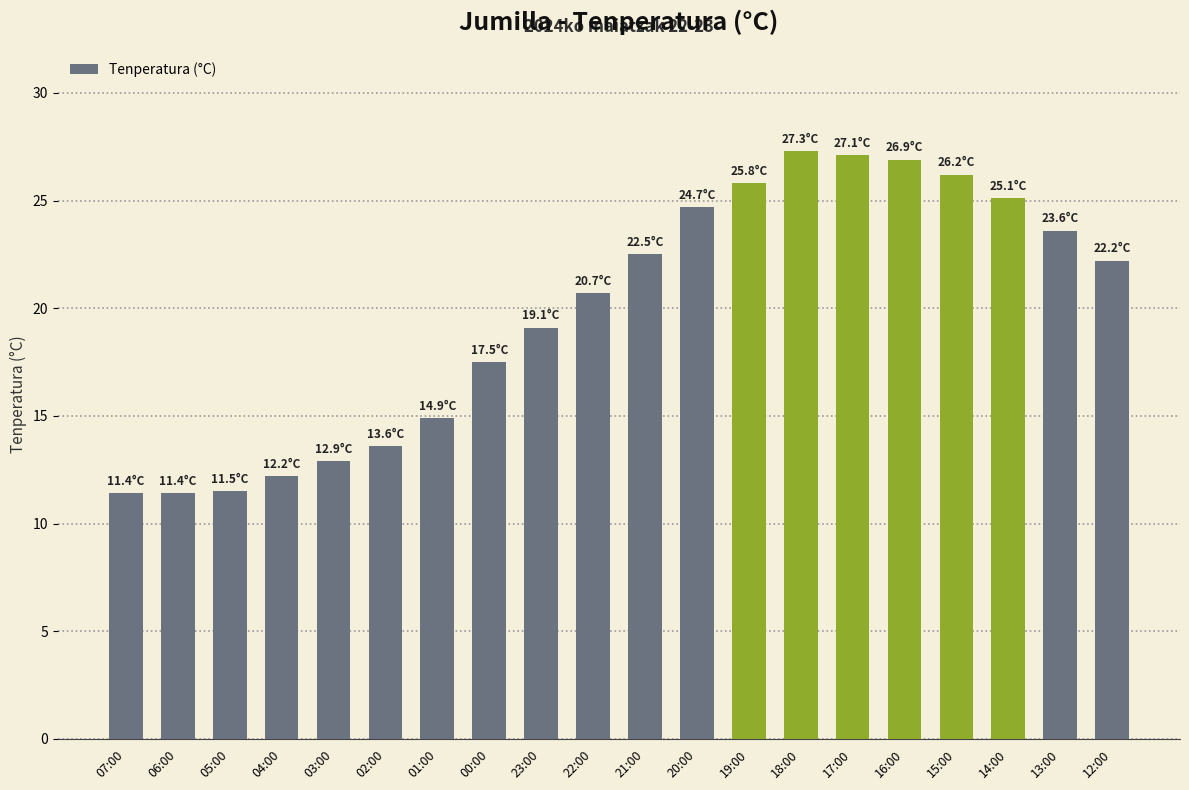

What is the average value?

19.8